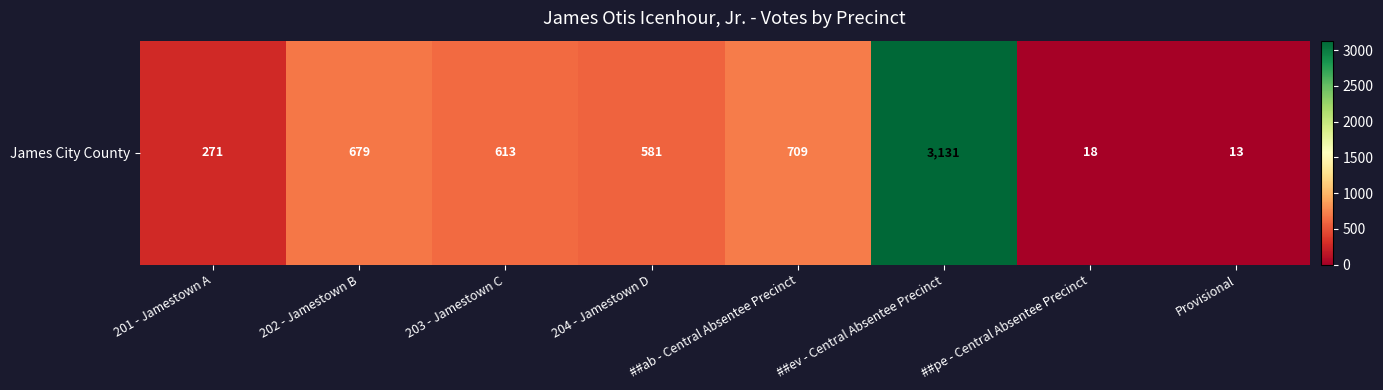

The chart shows a value of 18 at ##pe - Central Absentee Precinct. True or false?

True